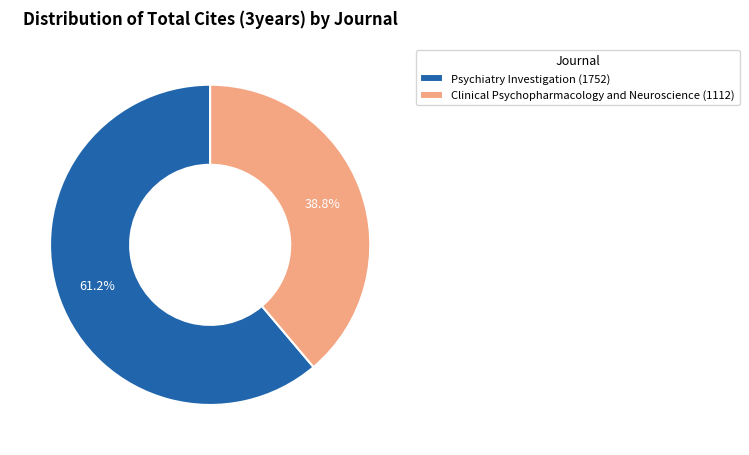

What is the smallest slice in the pie chart?

Clinical Psychopharmacology and Neuroscience